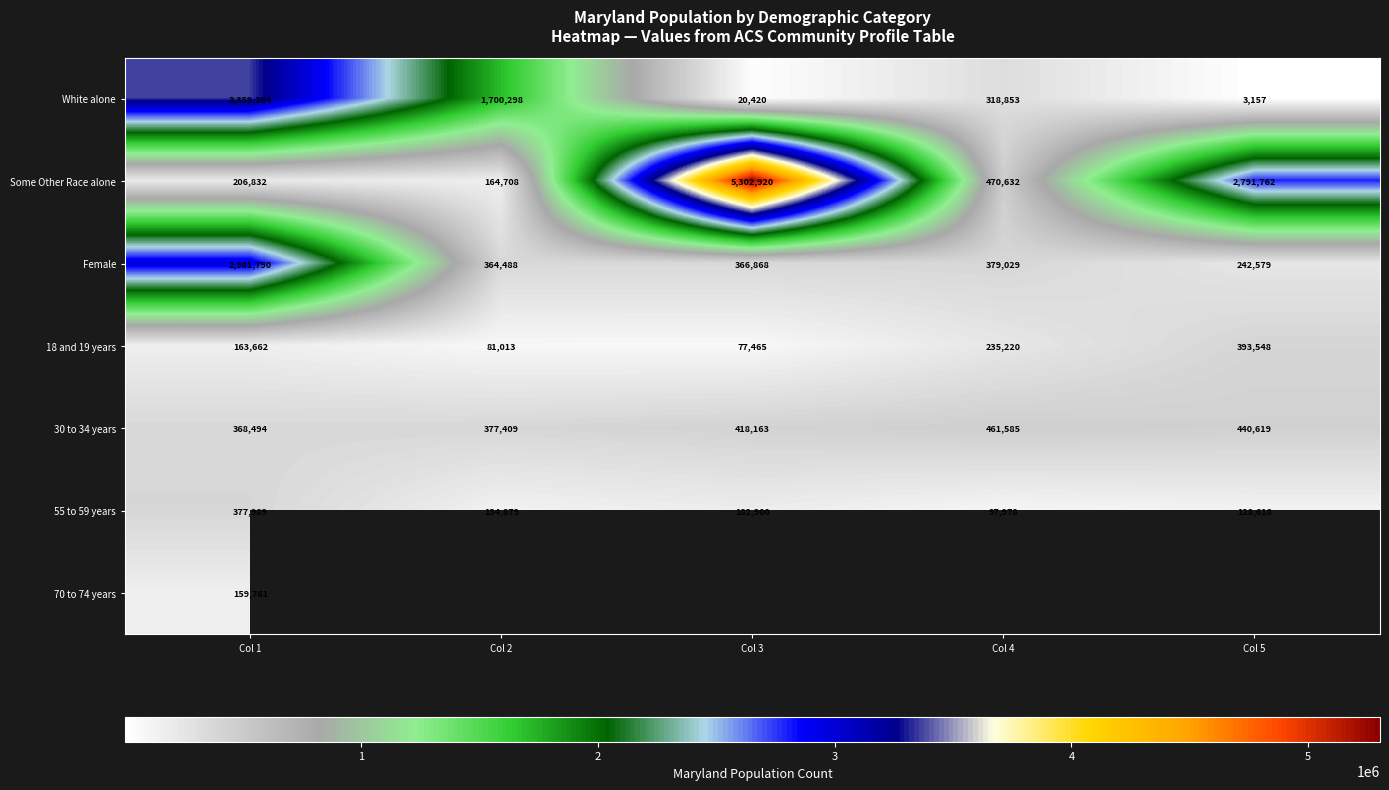

The value of 55 to 59 years at Col 2 is 91979.5. True or false?

False